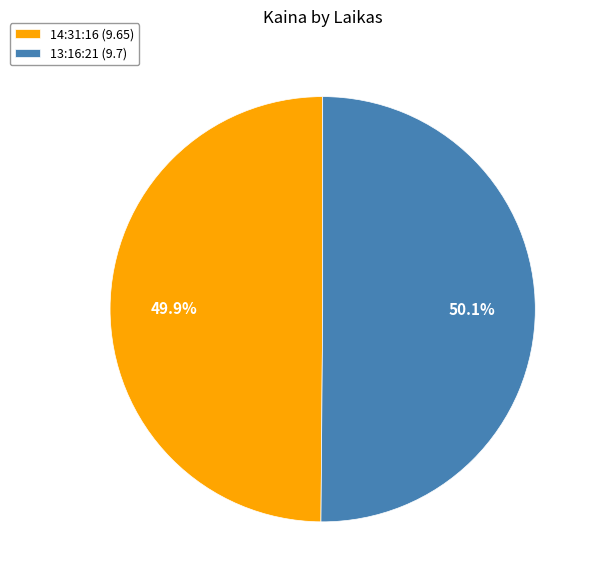

To the nearest percent, what portion does 14:31:16 represent?

50%